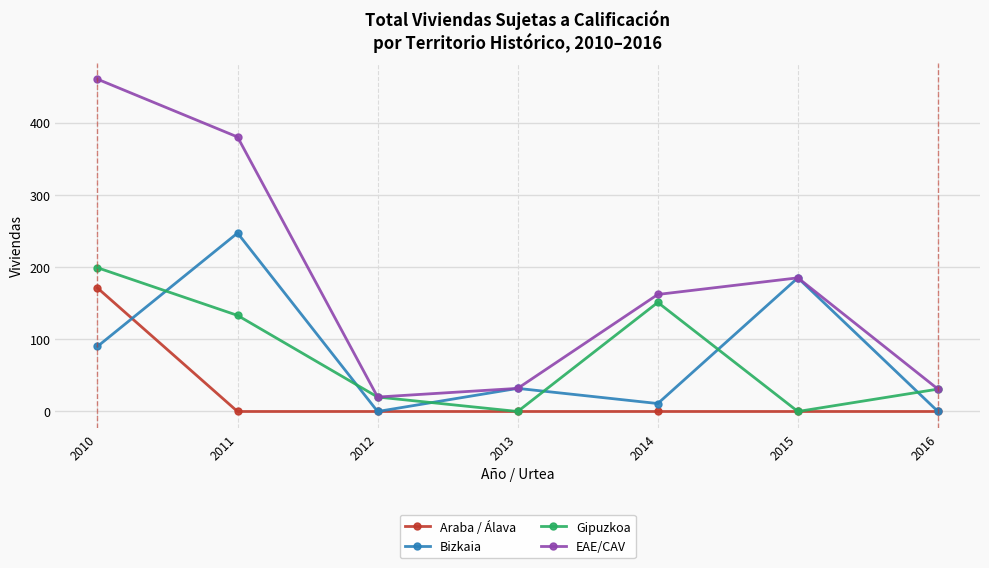

Between 2010 and 2012, which series saw the biggest shift?

EAE/CAV